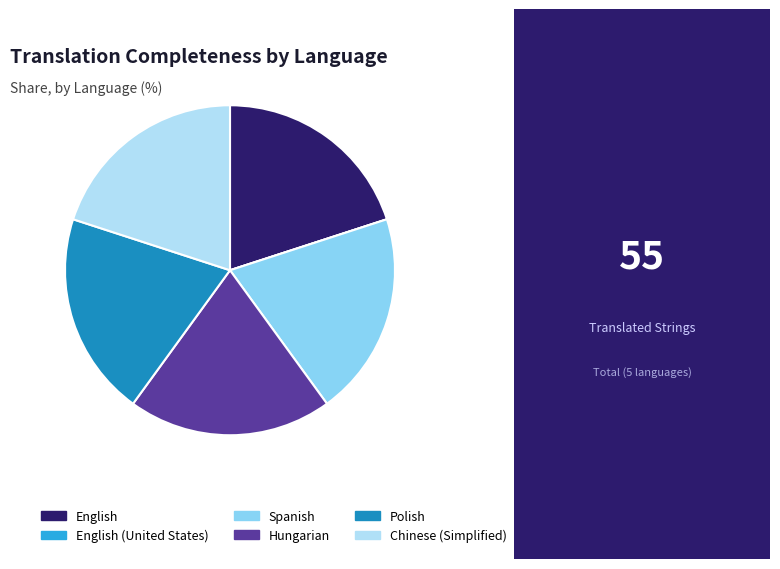

Does Hungarian represent more than half of the total?

No